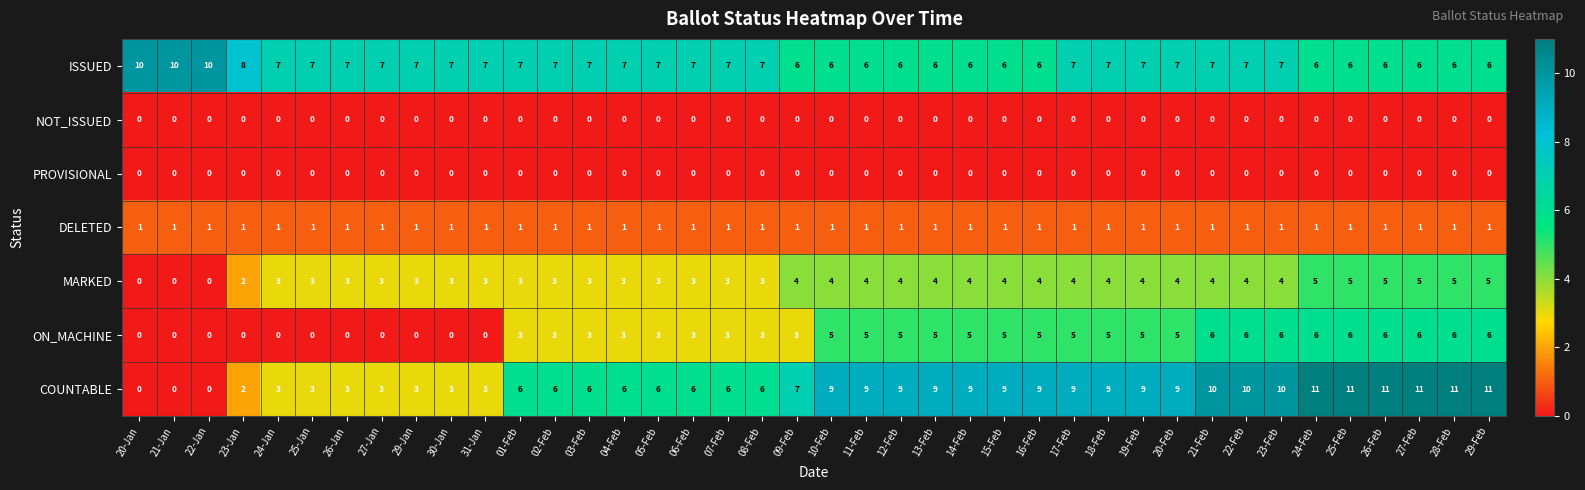

Where is ISSUED nearest to the value 8?

23-Jan